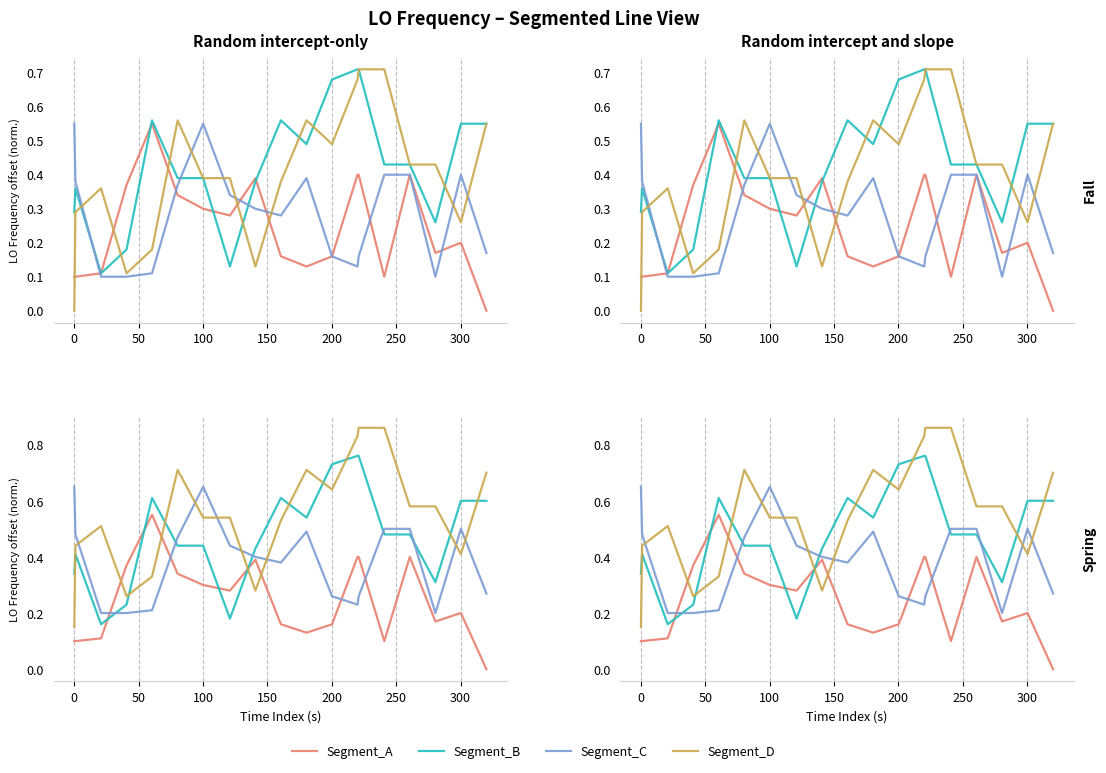

Which series has the largest total across all categories?

Segment_D